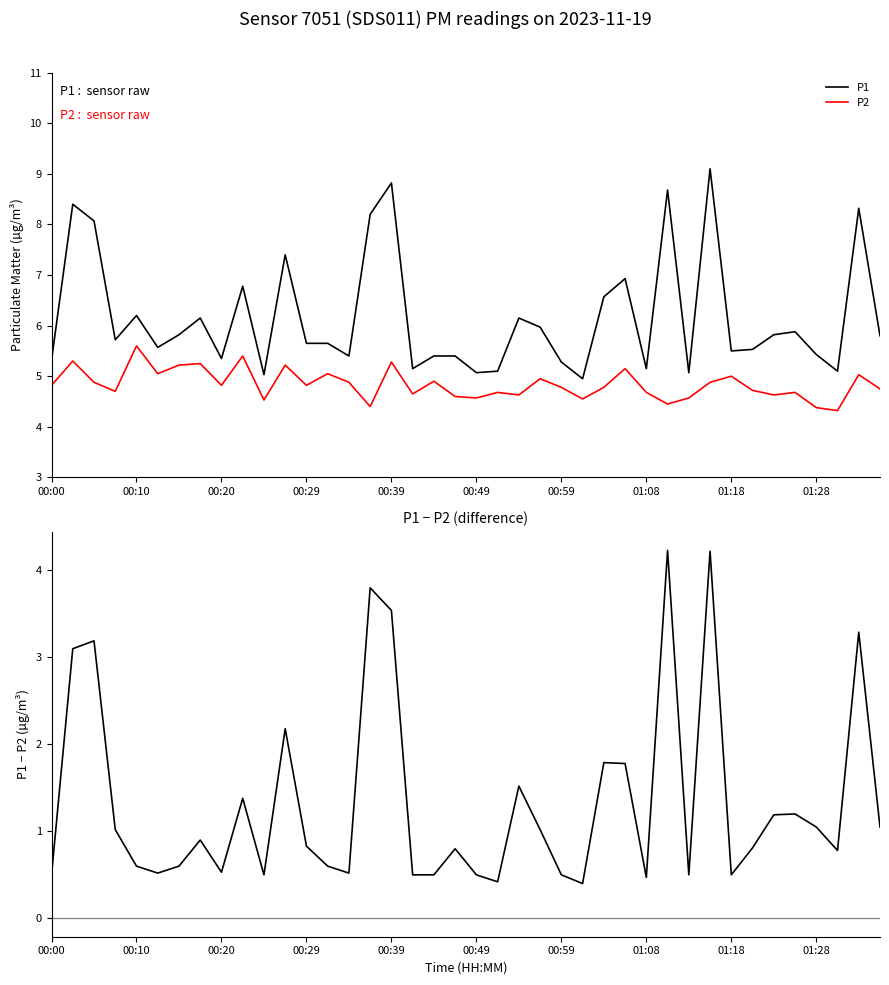

What value does the P2 series have at 01:28?

4.4